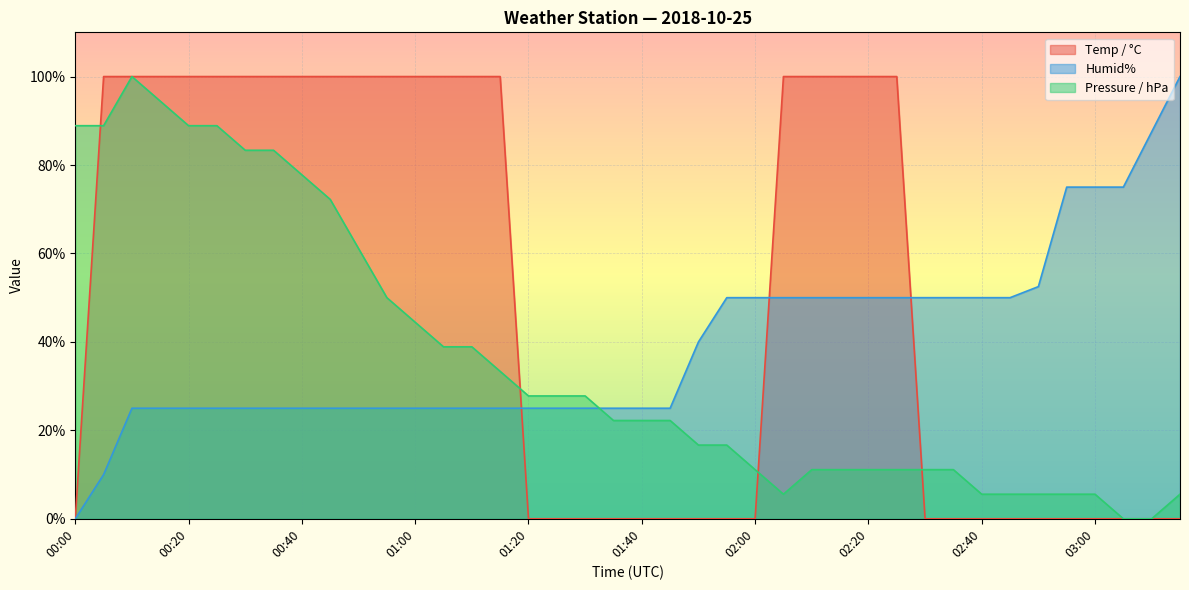

What is the difference between the Humid% values at 00:45 and 02:35?

25.0